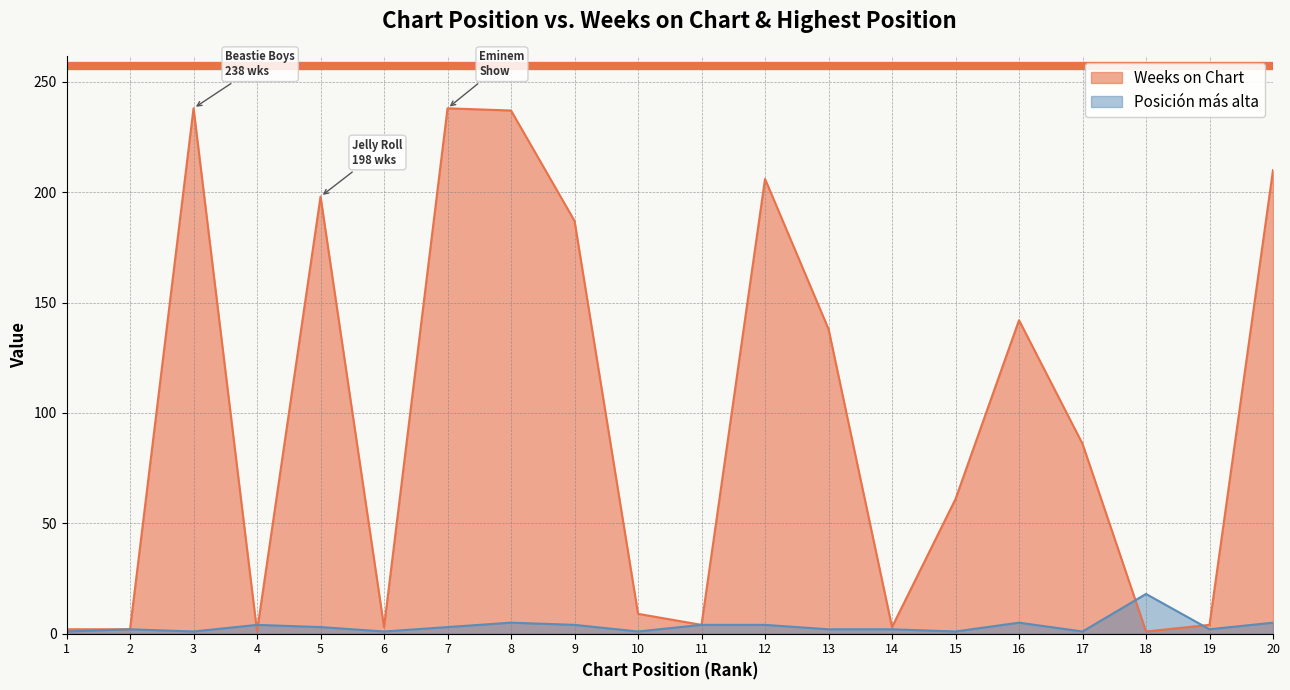

List the series in order of their overall mean, lowest first.

Posición más alta, Weeks on Chart